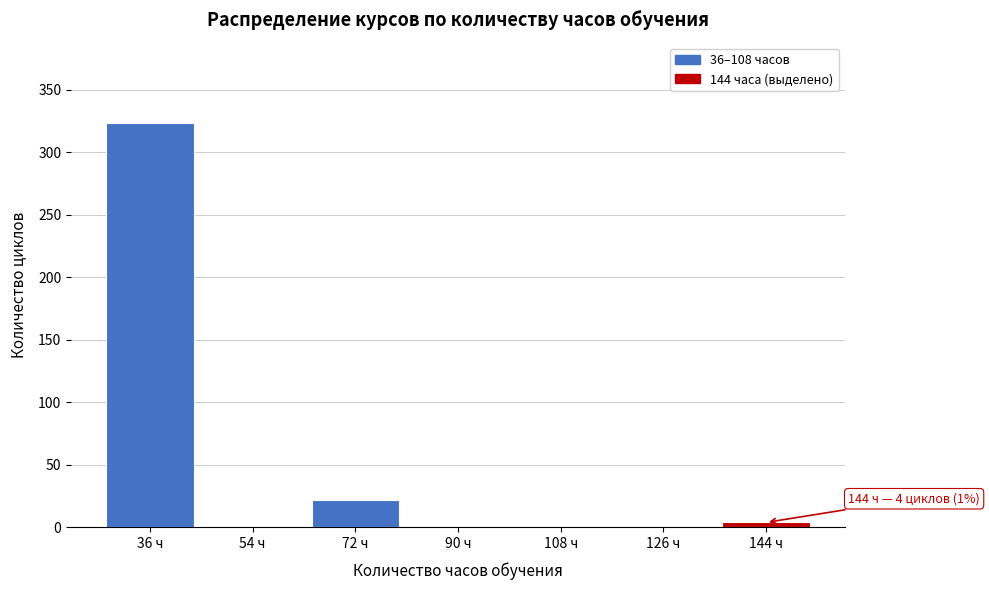

Reading left to right, extract all data points from this chart.

36 ч=323	54 ч=0	72 ч=22	90 ч=0	108 ч=0	126 ч=0	144 ч=4